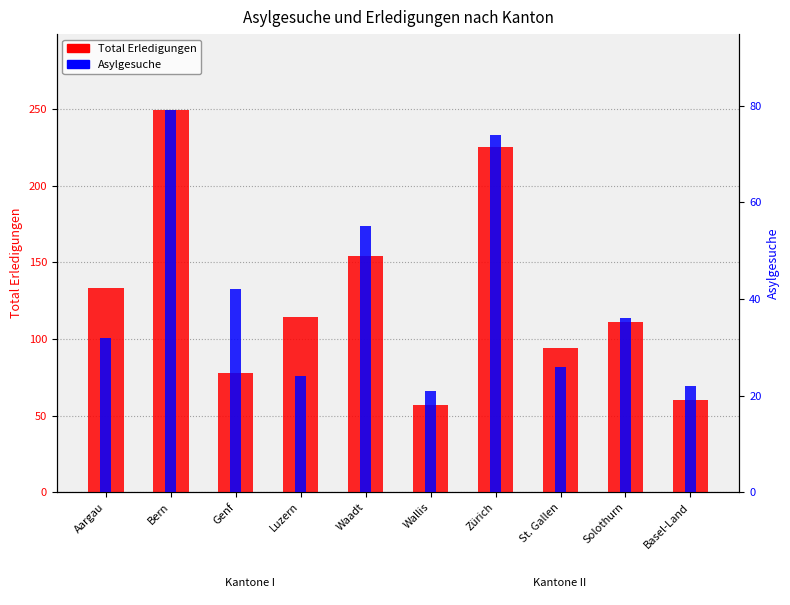

Rank the categories by Total Erledigungen value from lowest to highest.

Wallis, Basel-Land, Genf, St. Gallen, Solothurn, Luzern, Aargau, Waadt, Zürich, Bern